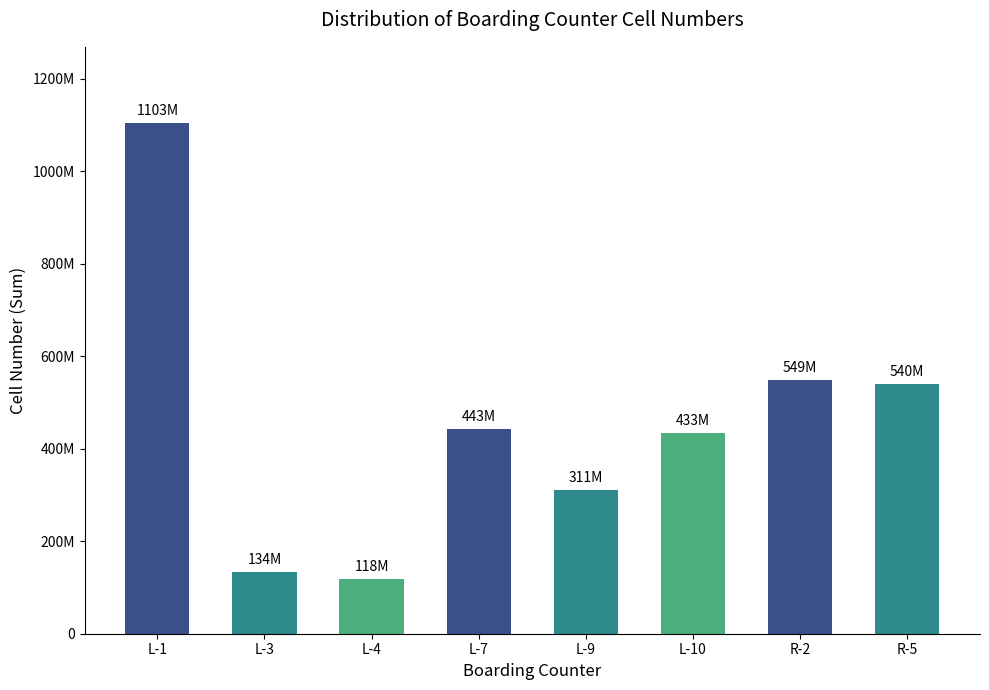

The value at L-3 is 133895439. True or false?

True